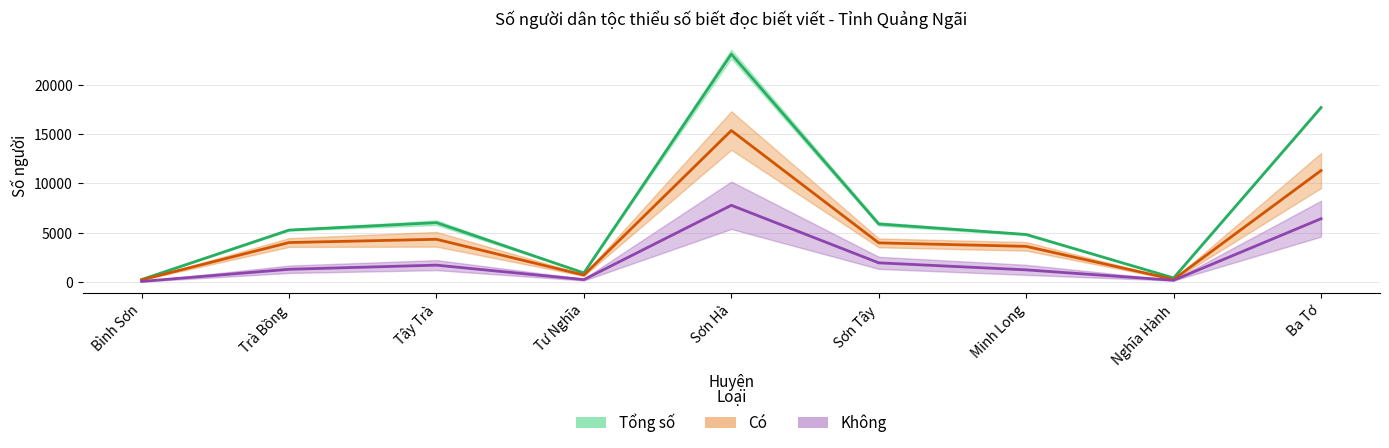

True or false: Nữ (Tổng số) and Nam (Tổng số) intersect in this chart.

False